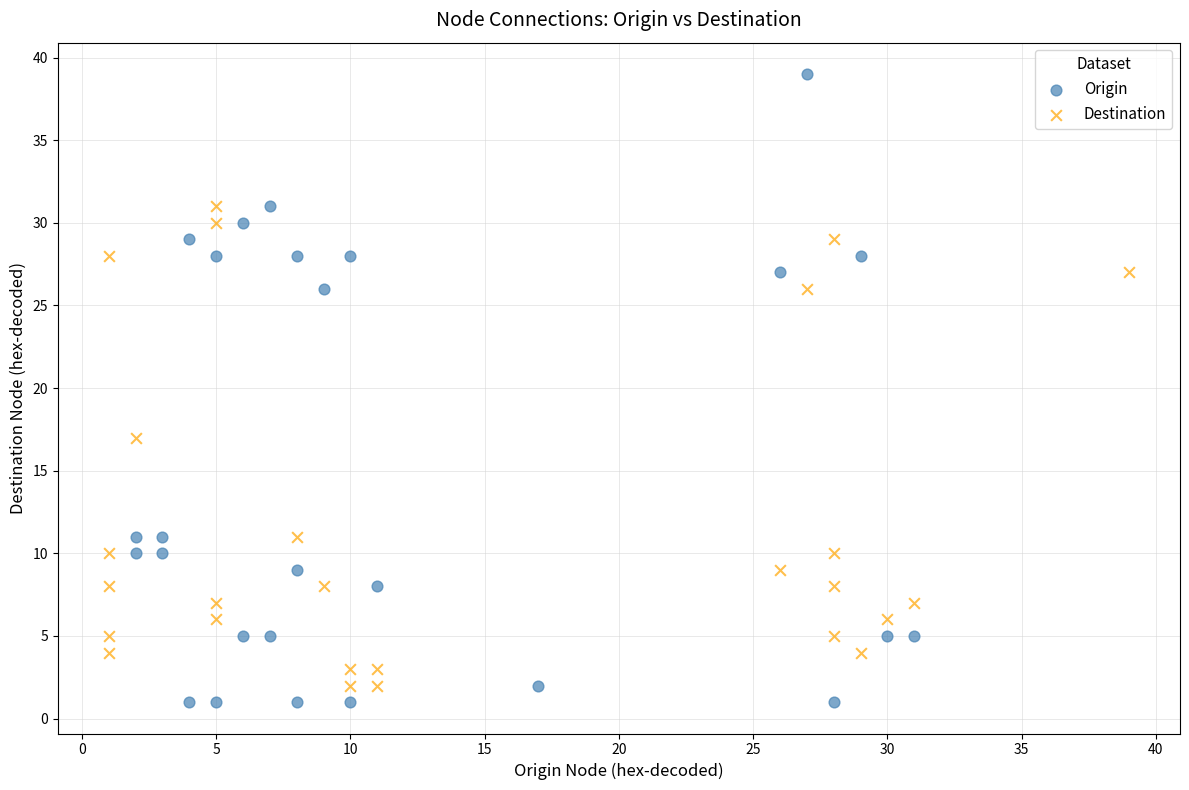

Which series reaches the maximum Y coordinate?

Origin